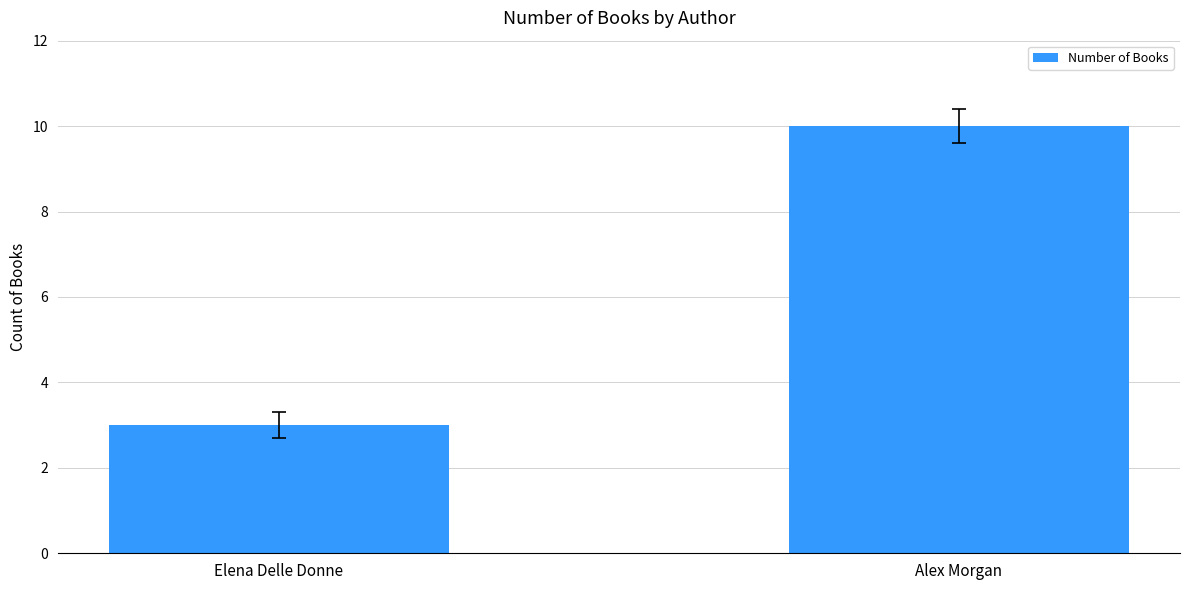

What position from the left is Alex Morgan?

2